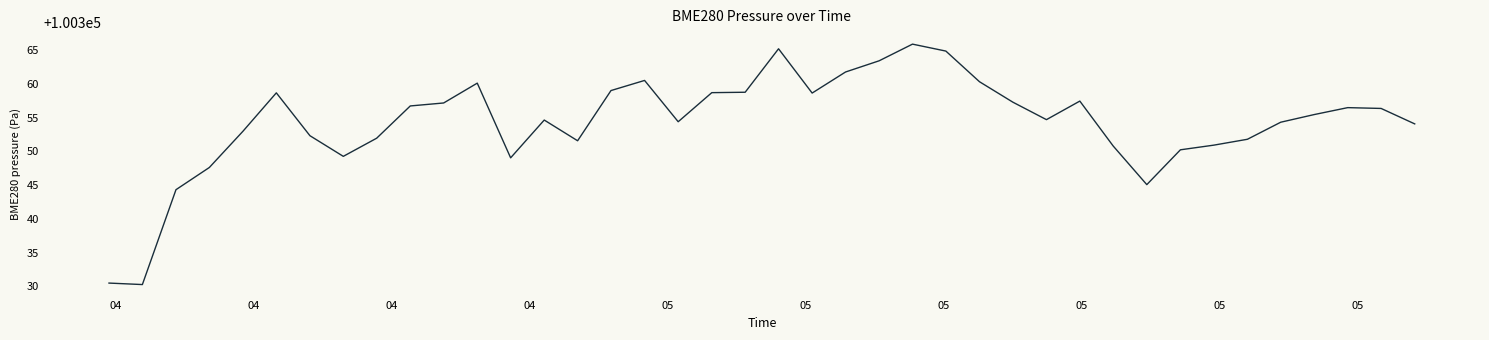

Is this an area chart (filled region under the line)?

No